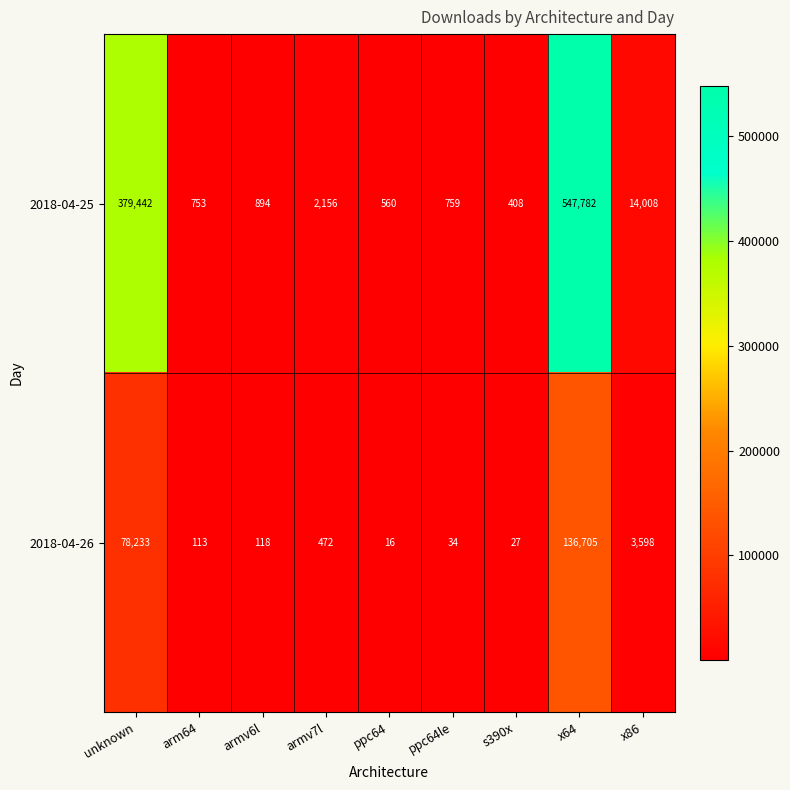

At how many categories does at least one series exceed 5168?

3